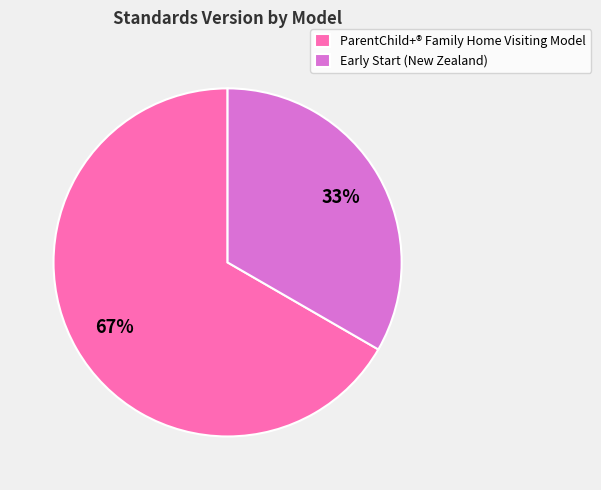

Is Early Start (New Zealand) the majority of the pie?

No